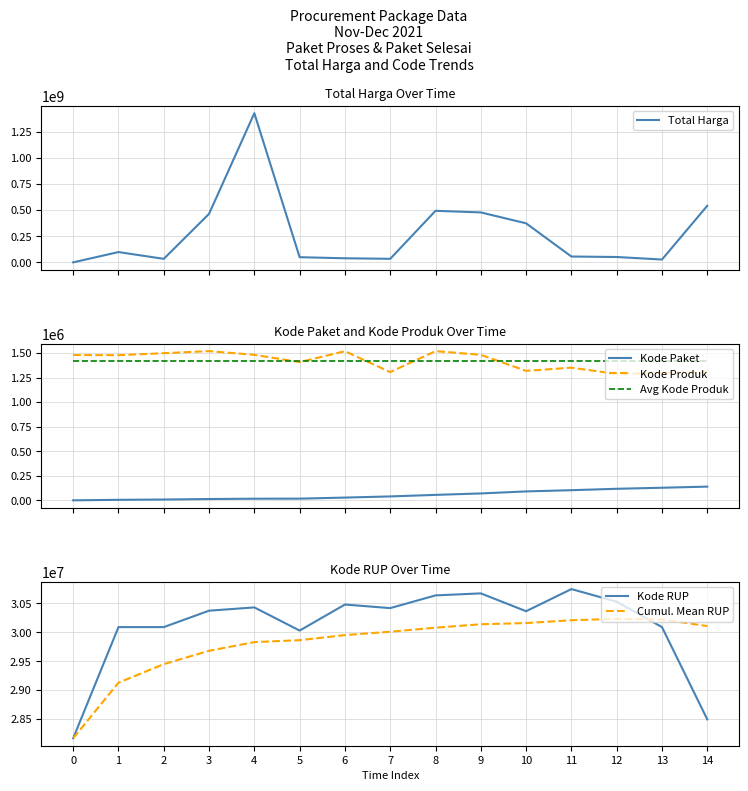

Is the value of Avg Kode Produk at 1 greater than the value of Kode RUP at 9?

No